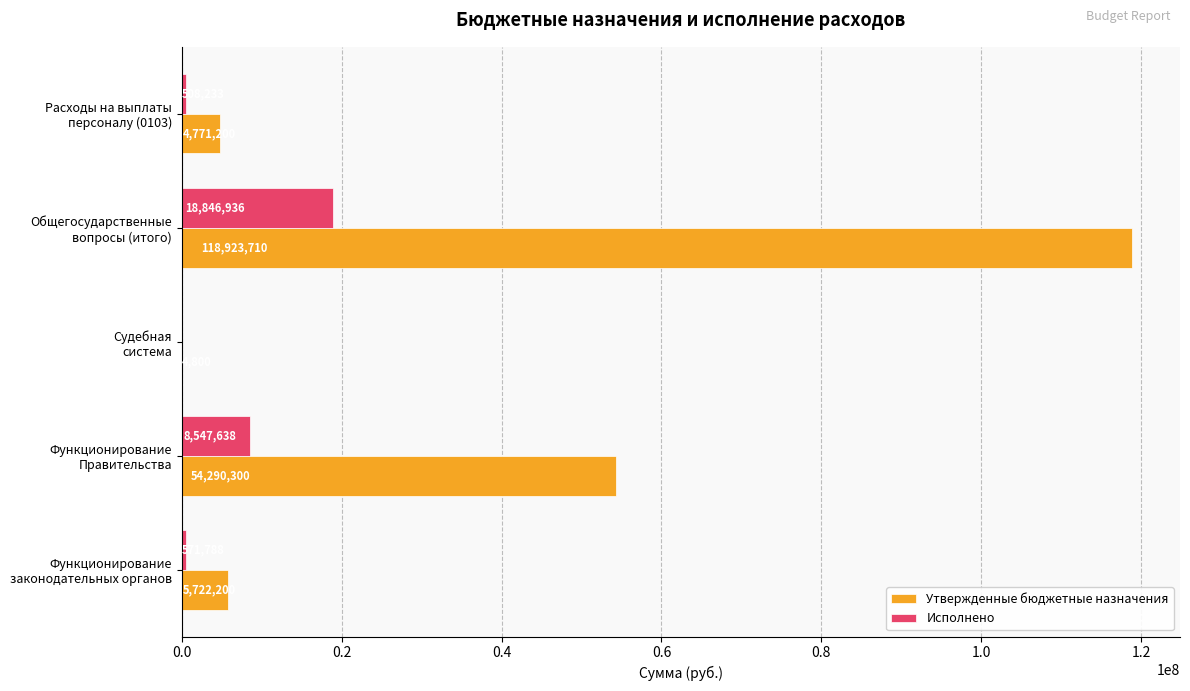

How many data points does each series have?

5